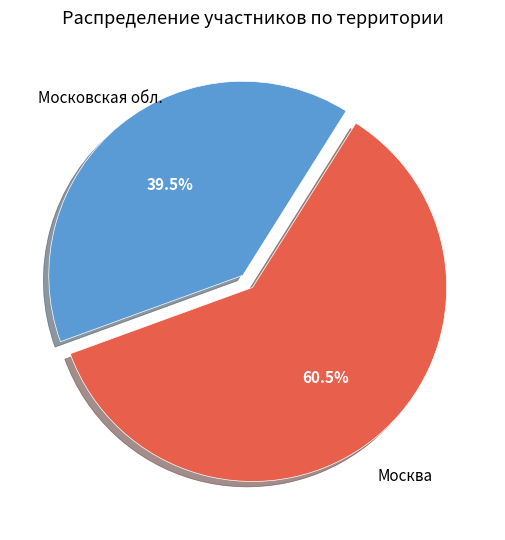

Count the number of slices in the pie.

2